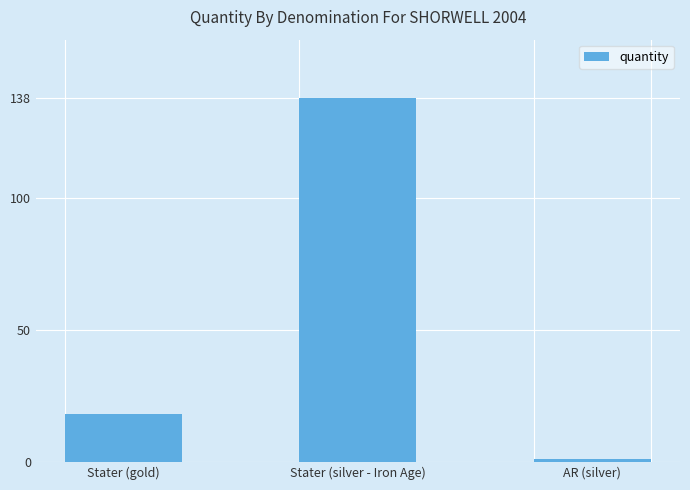

List the labels in order of value, smallest first.

AR (silver), Stater (gold), Stater (silver - Iron Age)